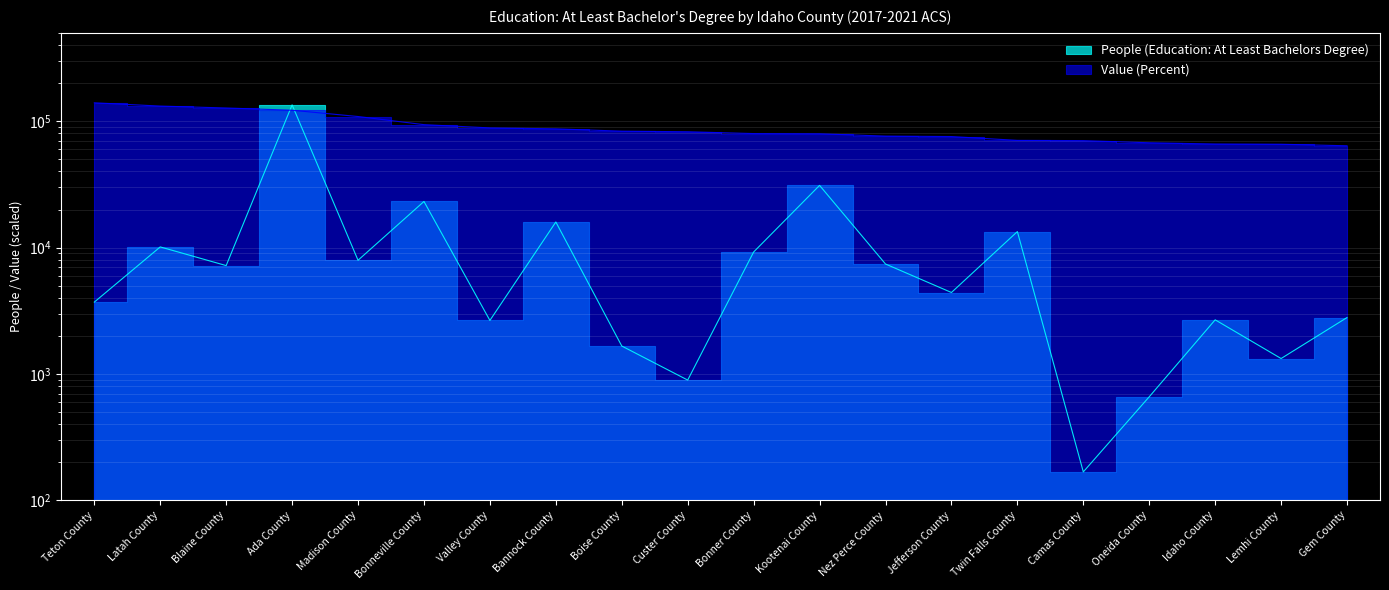

What is the label of the 9th point from the right?

Kootenai County